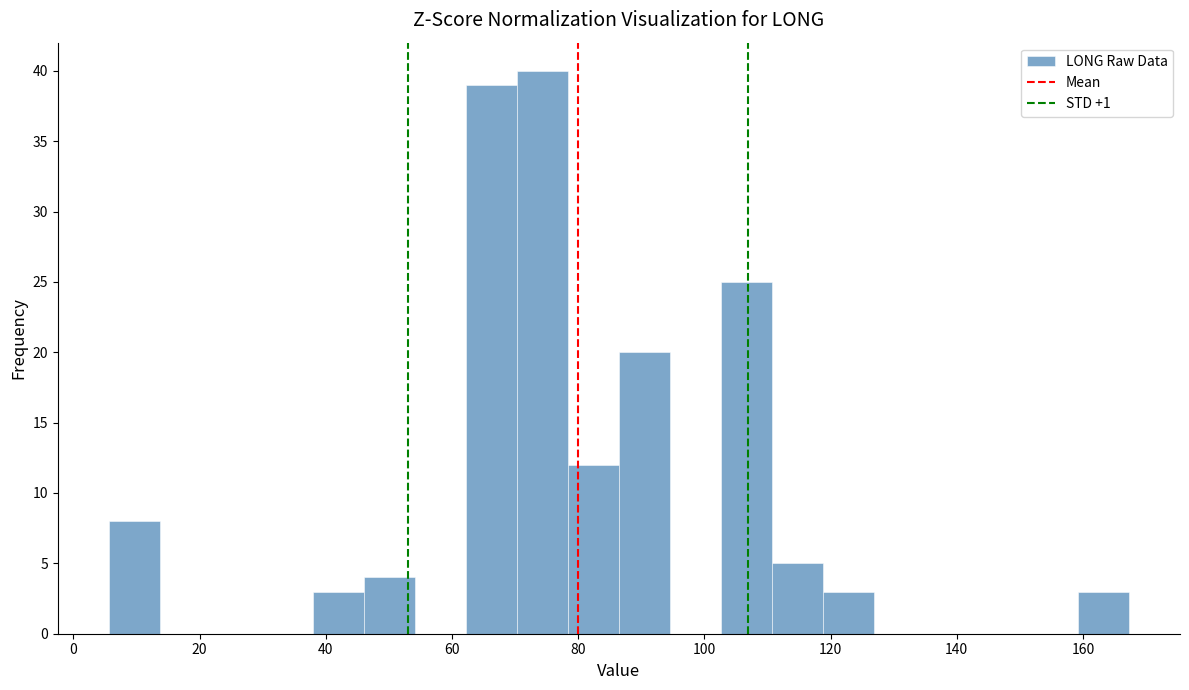

Reading left to right, transcribe this chart: for each bar, give the range it covers on the x-axis and its height. Neither the bar edges nor the heights are printed on the chart, so give them approximately, as read against the axes.

6 to 14: 8
14 to 22: 0
22 to 30: 0
30 to 38: 0
38 to 46: 3
46 to 54: 4
54 to 62: 0
62 to 70: 39
70 to 78: 40
78 to 86: 12
86 to 94: 20
94 to 102: 0
102 to 110: 25
110 to 118: 5
118 to 126: 3
126 to 134: 0
134 to 144: 0
144 to 152: 0
152 to 160: 0
160 to 168: 3